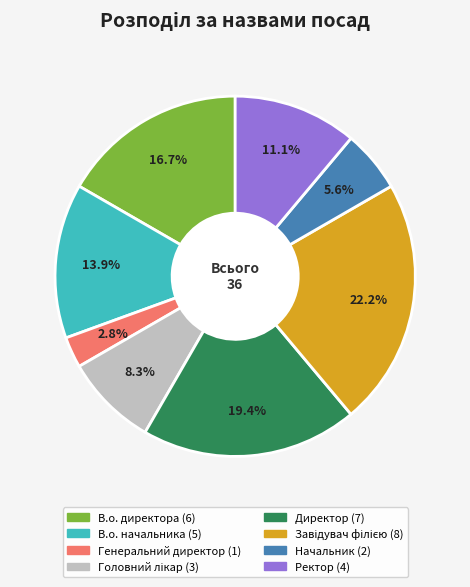

How many slices are in this pie chart?

8